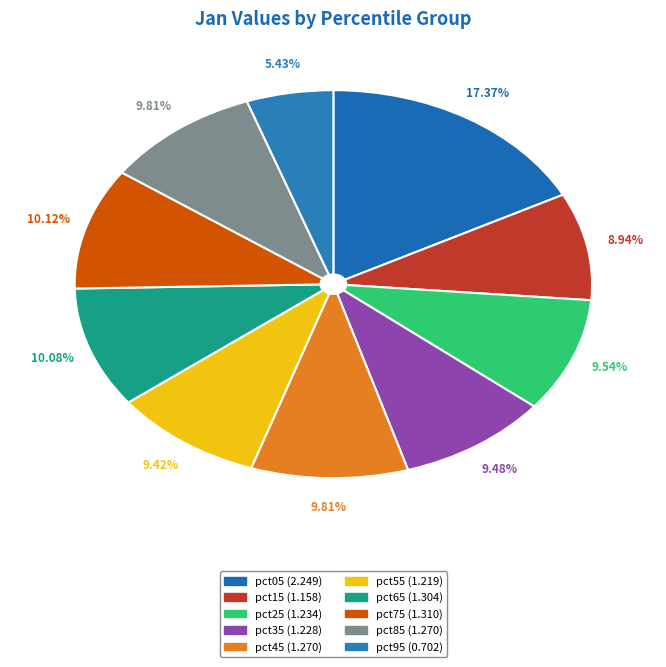

How many segments does this pie chart have?

10